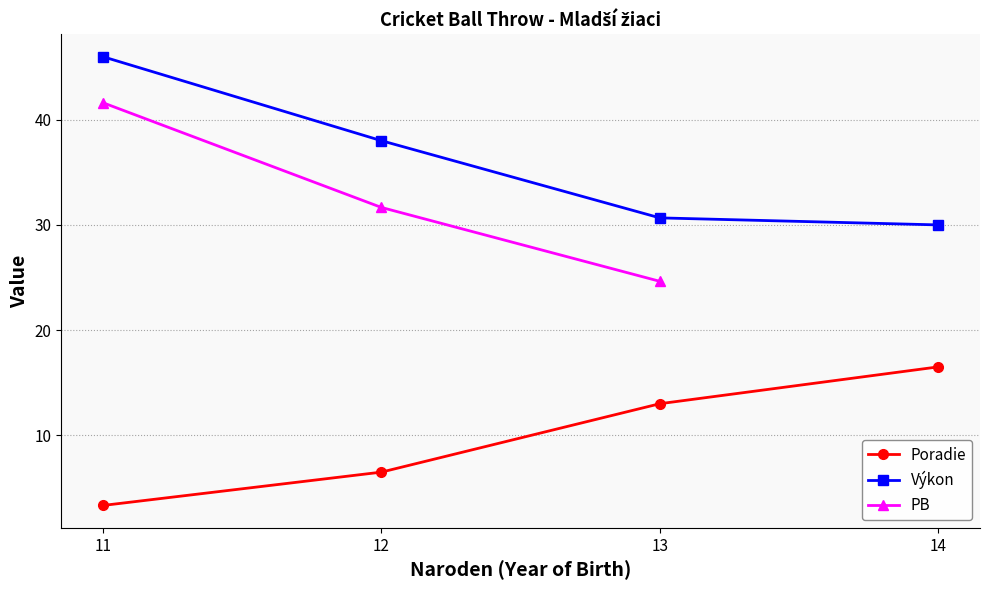

What value does the PB series have at 13?

24.6